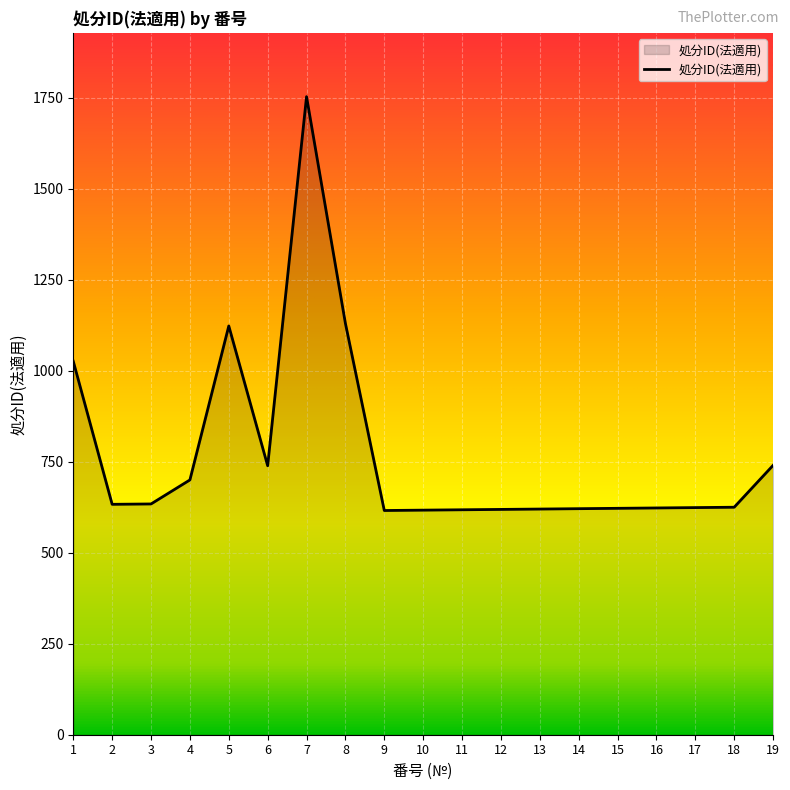

What is the change in value from 6 to 10?

-122